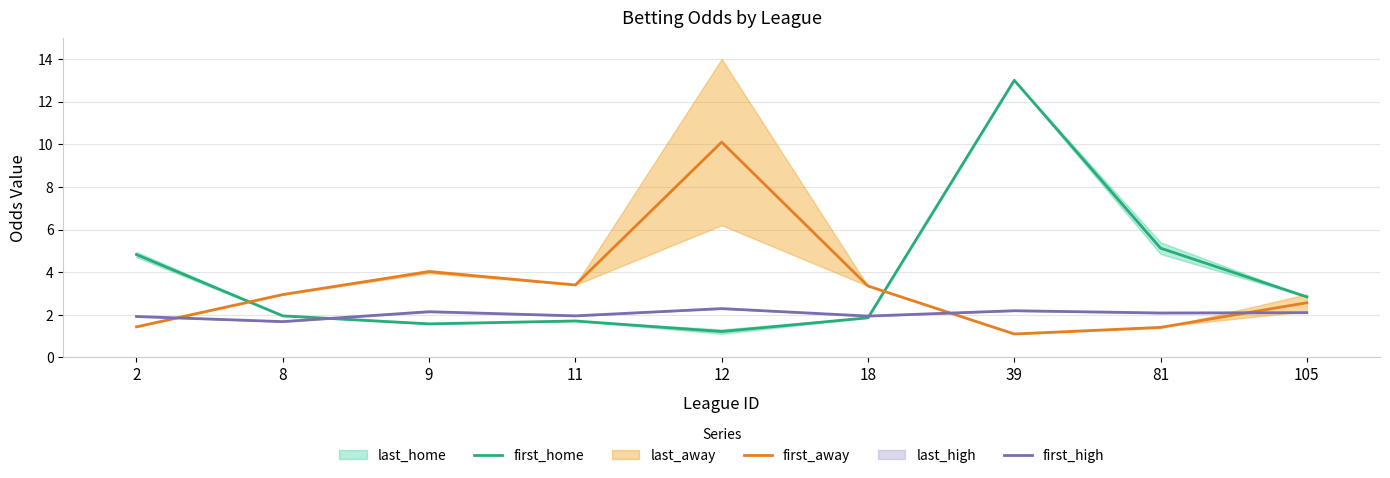

At which label does first_home reach its minimum?

12